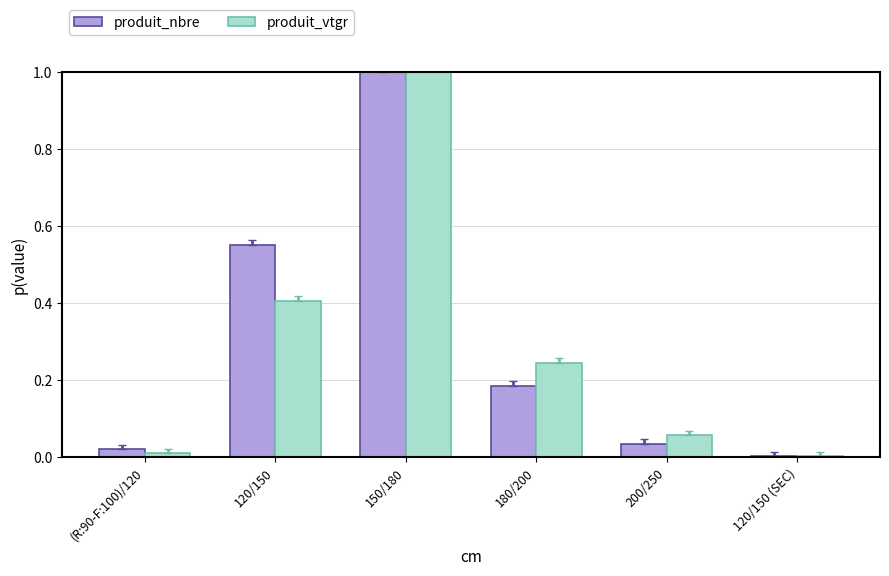

Is the value of produit_nbre at 120/150 greater than the value of produit_vtgr at 120/150?

Yes